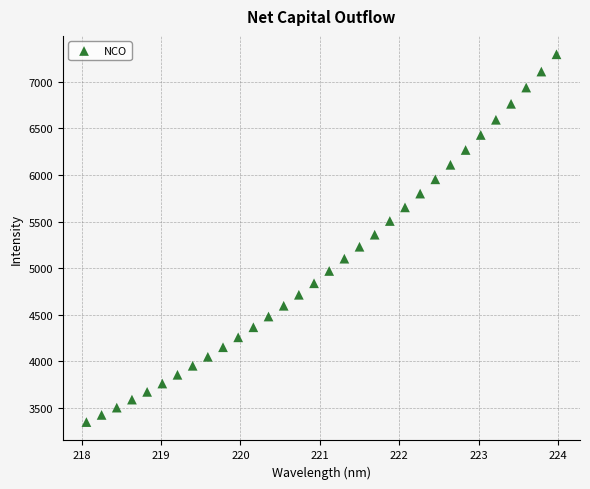

What is the range of Y values (max minus min)?

3942.4